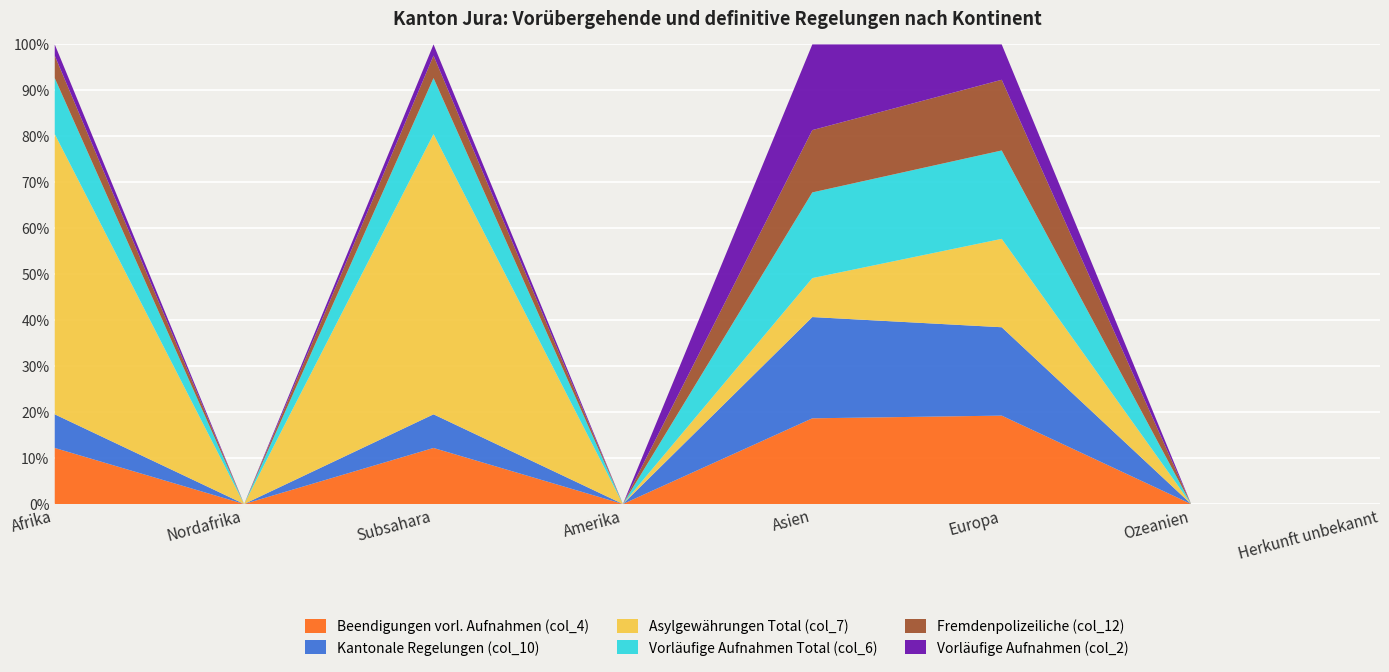

What is the maximum value for Asylgewährungen Total (col_7)?

25